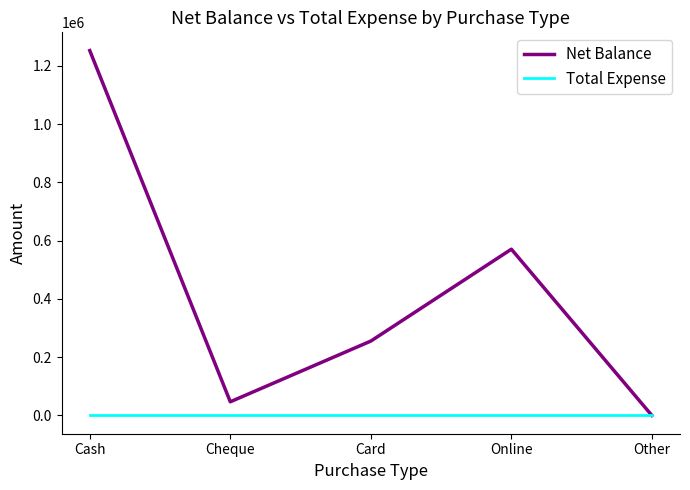

How many interior local peaks does the Net Balance series have?

1